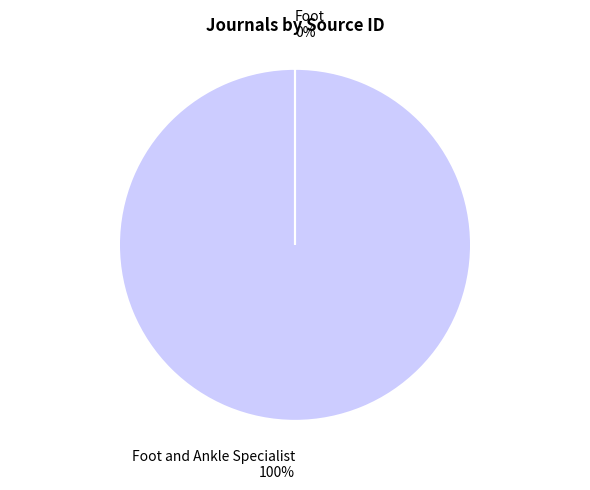

To the nearest percent, what is the average slice percentage?

50%